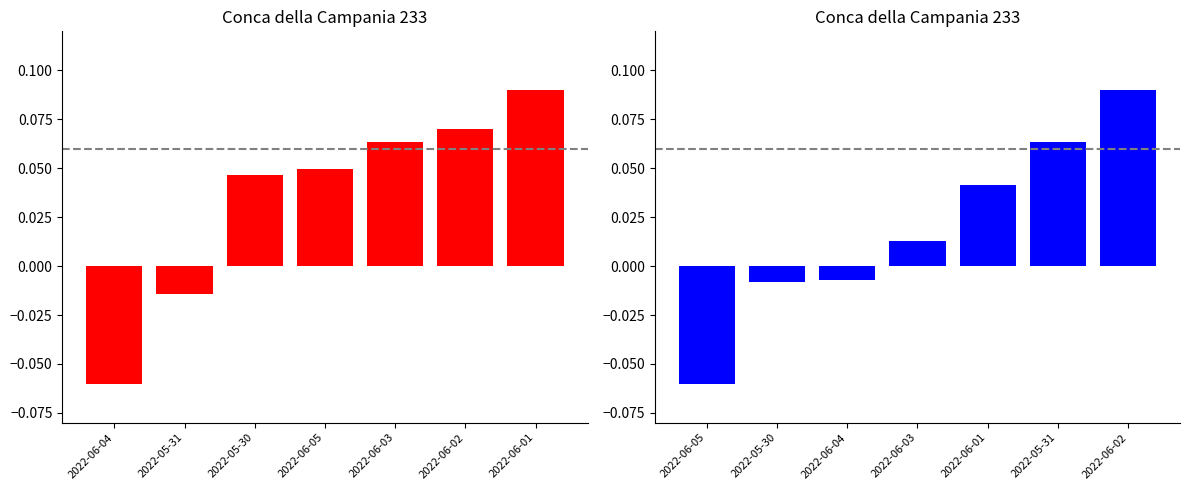

How many negative values does the Pressione+Umidita (norm) series have?

3